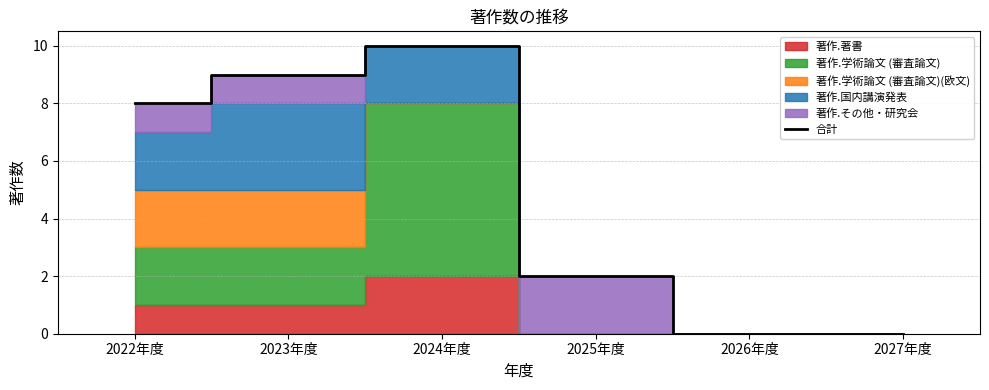

At which category does the data reach its first local peak?

2024年度